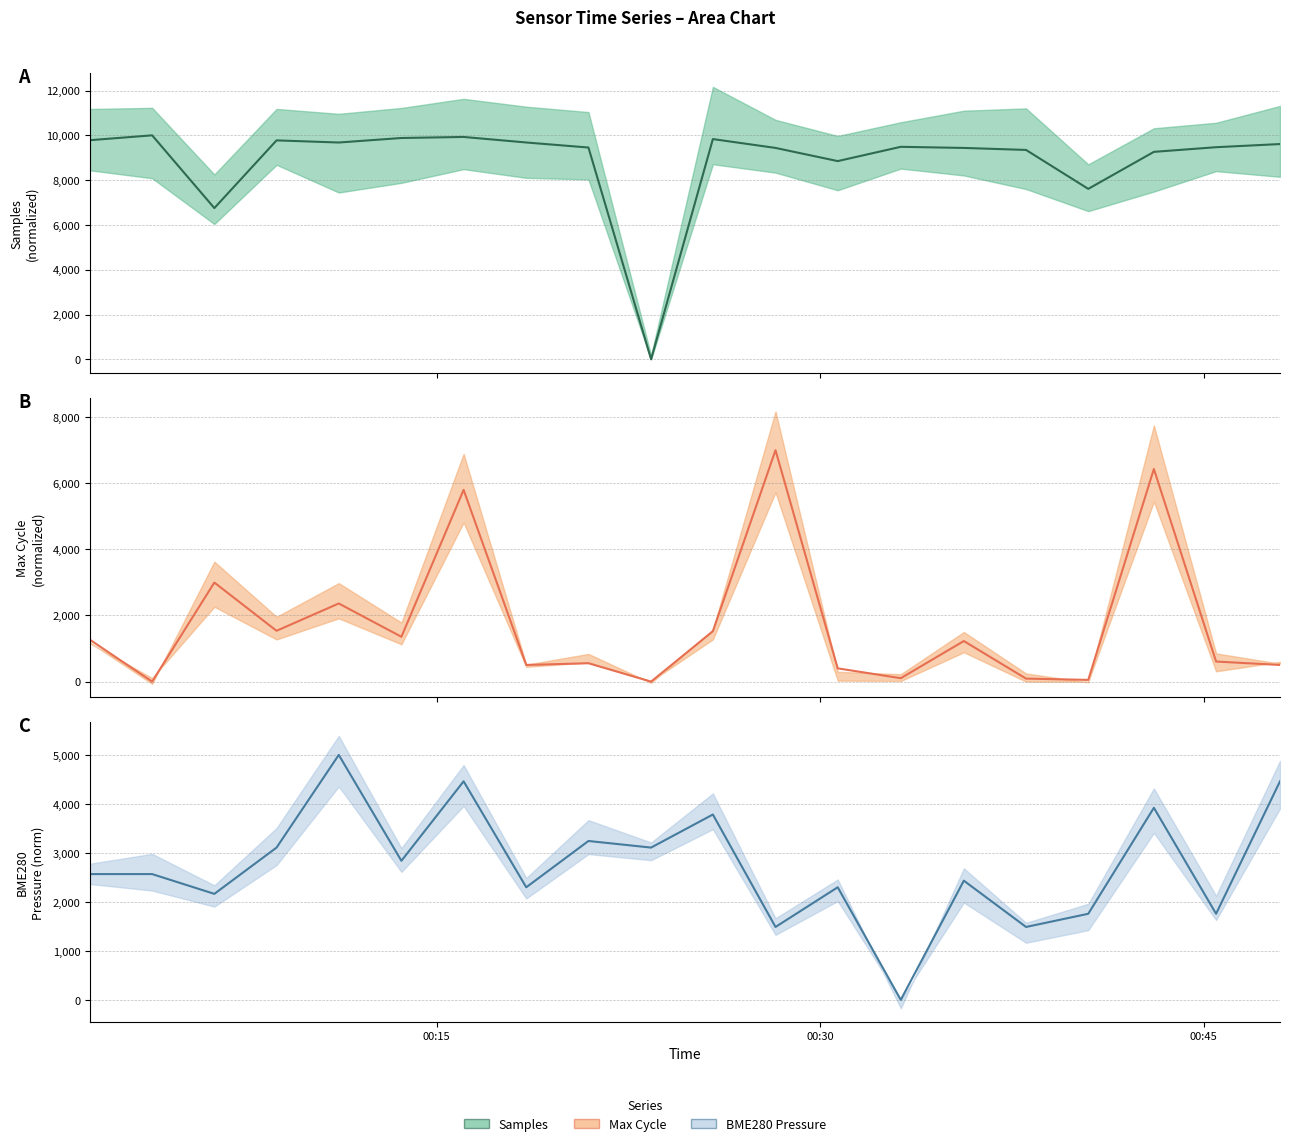

Which series ends up on top after the final intersection of Samples (center) and BME280_pressure (center)?

Samples (center)